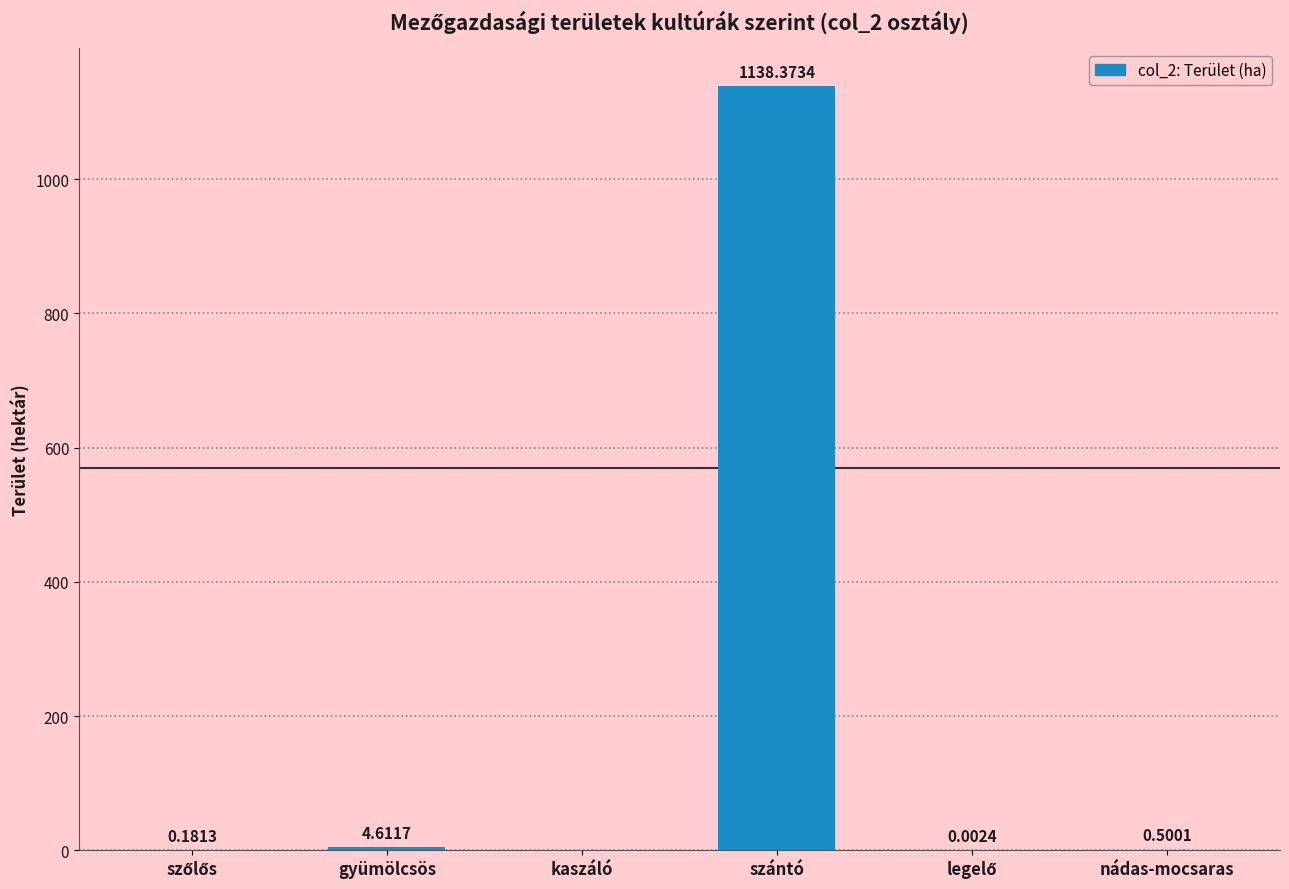

What is the sum of all values?

1143.7